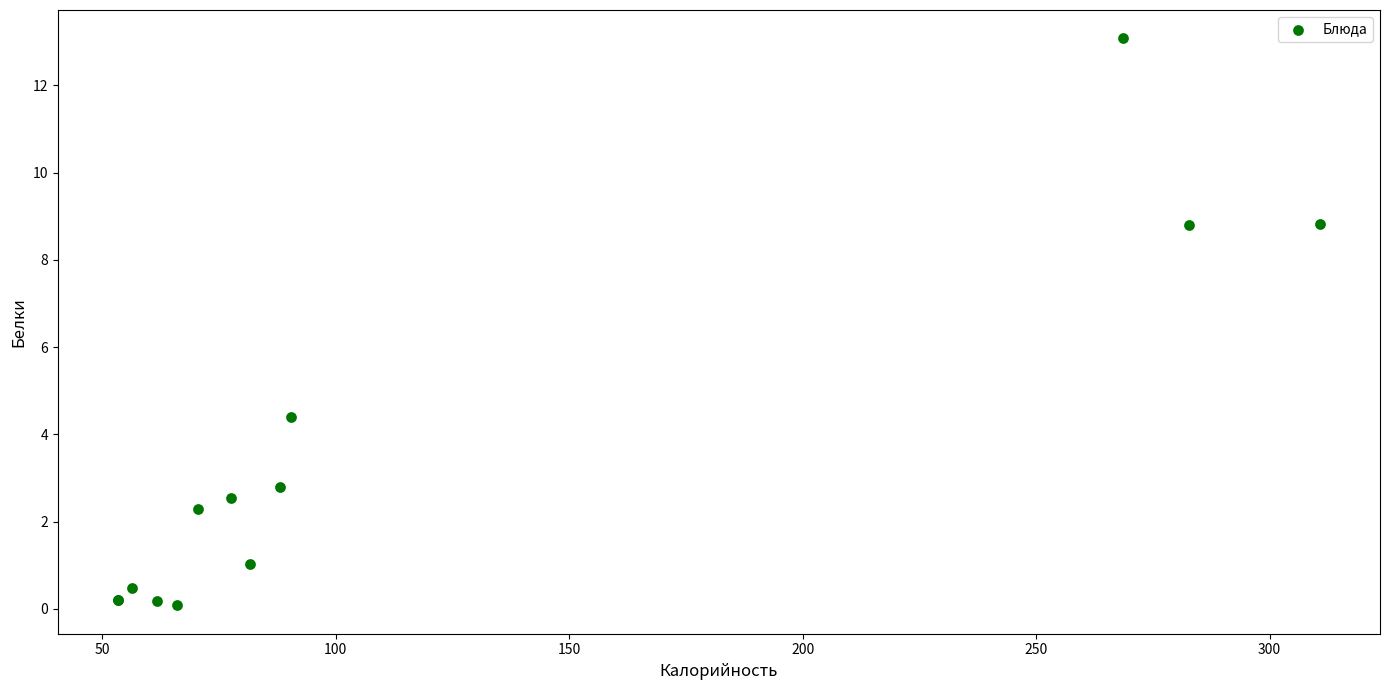

What Y value in the scatter plot is closest to 6?

4.4